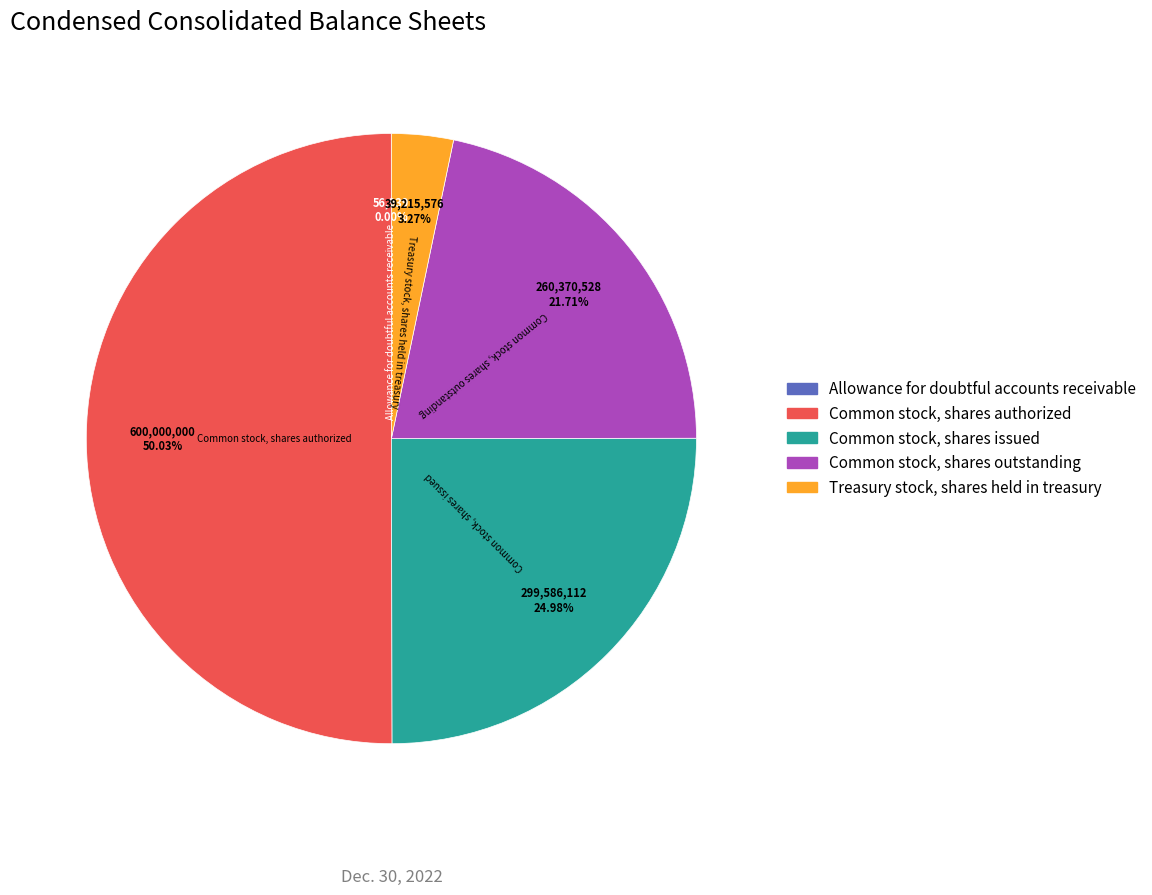

Which category accounts for the majority?

Common stock, shares authorized